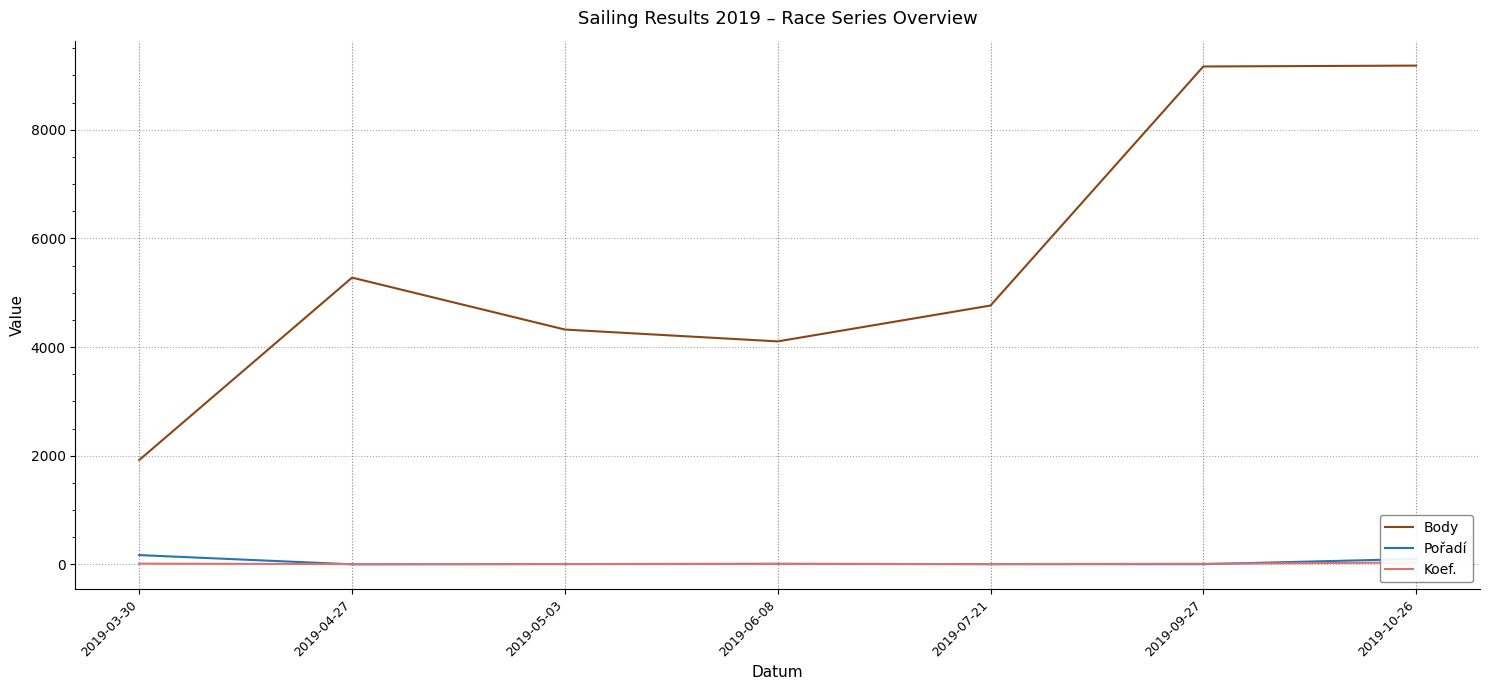

List the series in order of their peak value, lowest first.

Koef., Pořadí, Body